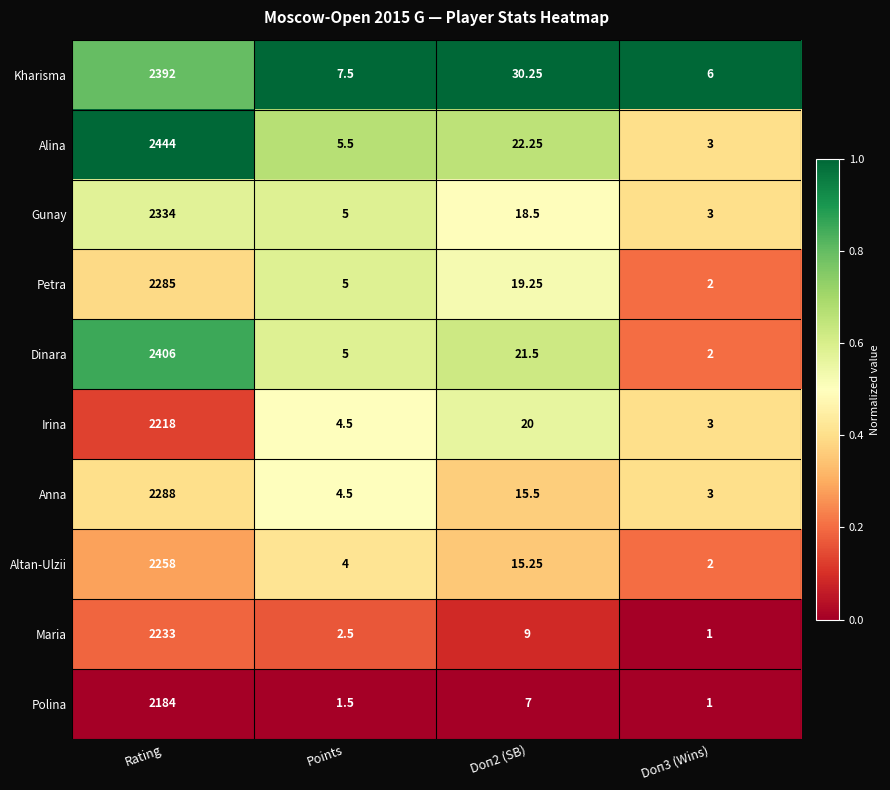

Which series has the largest total across all categories?

Alina